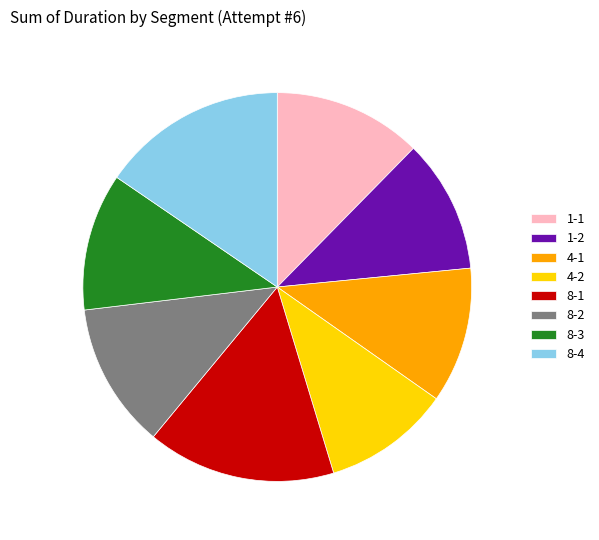

What is the ratio of the value at 8-3 to the value at 1-2?

1.0